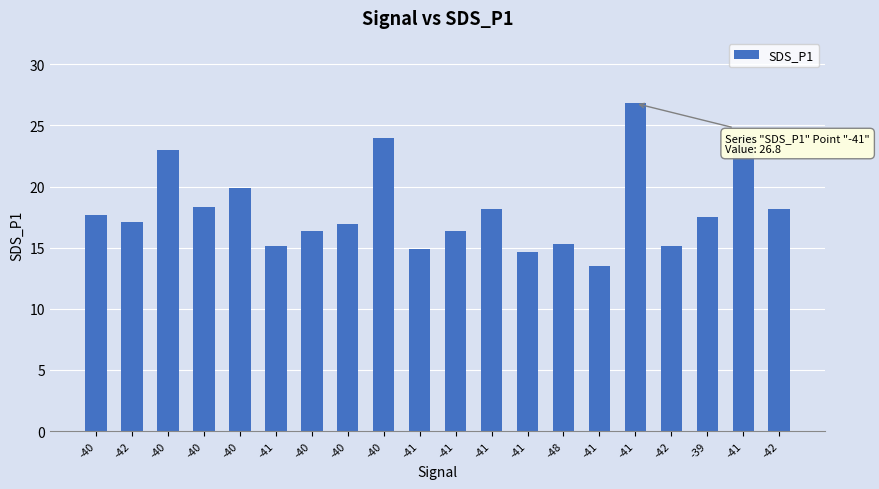

What is the sum of all values?

363.0